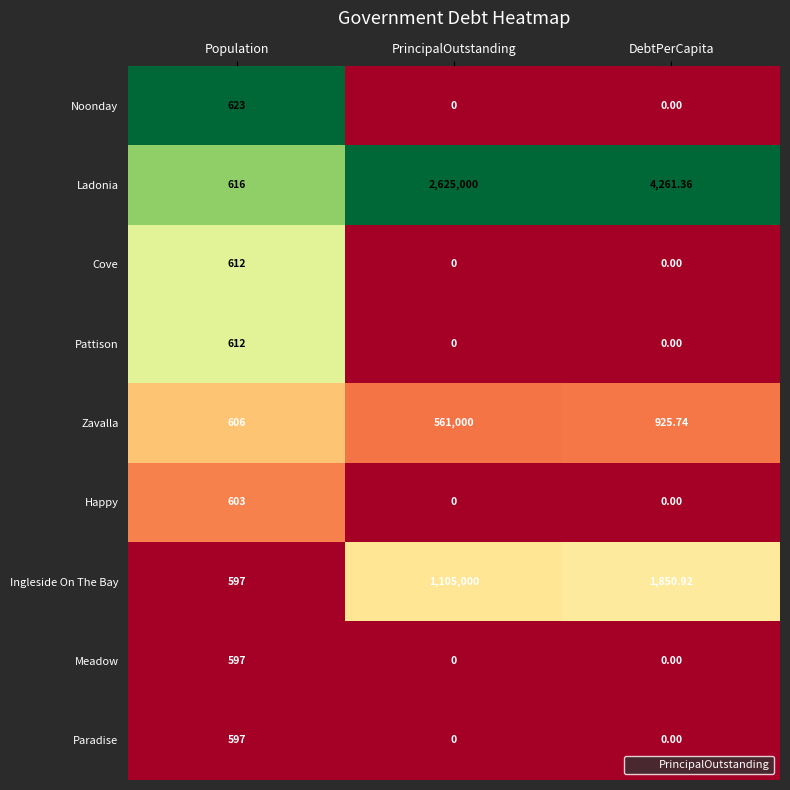

At which label does Ladonia first exceed 4261?

PrincipalOutstanding